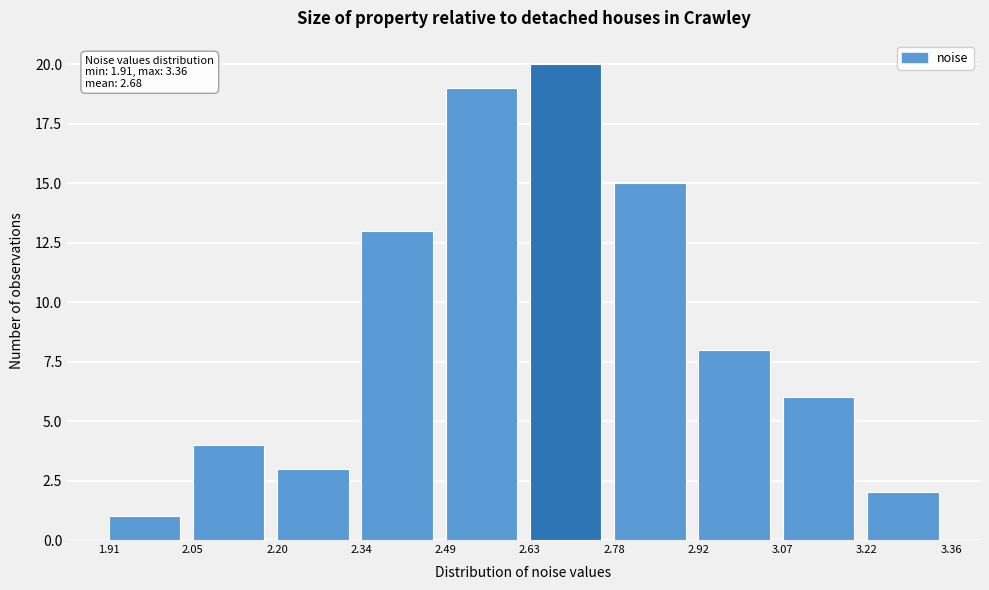

Which range on the x-axis has the tallest bar?

2.63 to 2.78